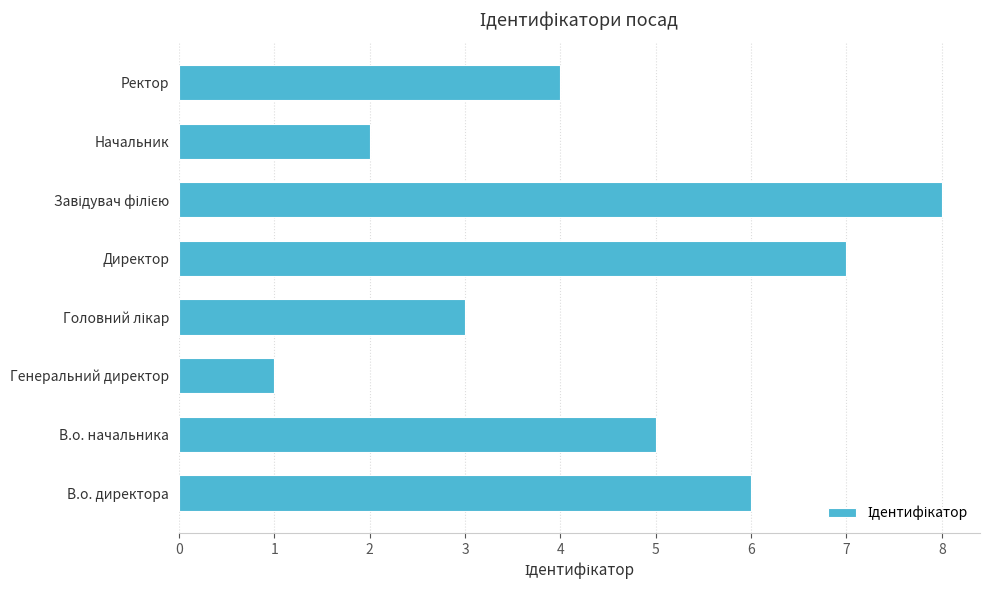

What is the difference between the second highest and minimum values?

6